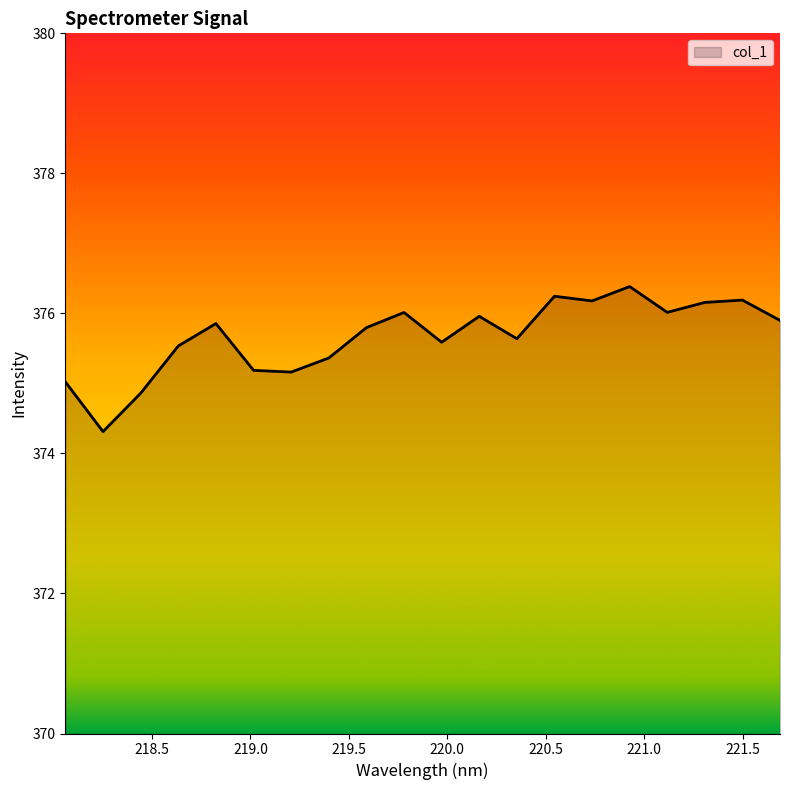

What is the minimum value shown in the chart?

374.3